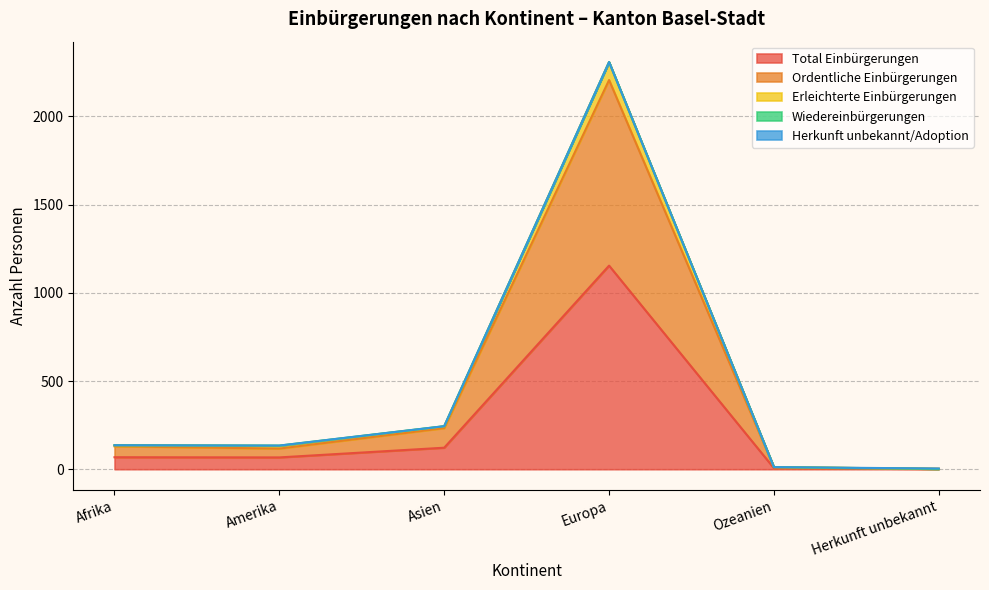

What is the difference between the Ordentliche Einbürgerungen values at Afrika and Herkunft unbekannt?

128